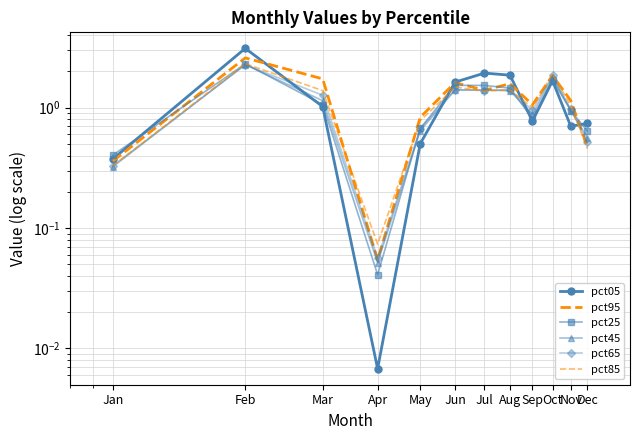

In pct85, how many points are higher than both neighbors (excluding endpoints)?

4